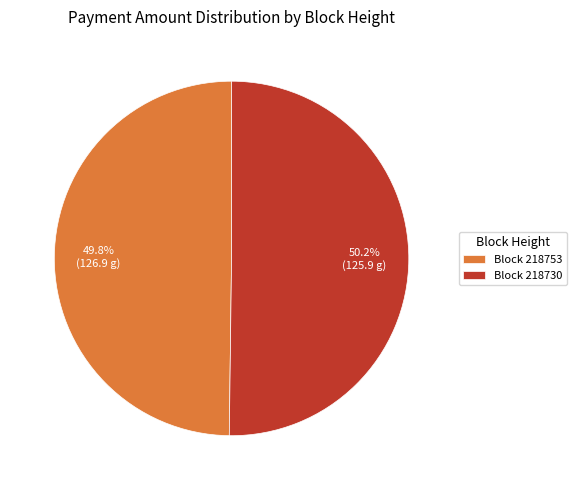

What is the ratio of the value at Block 218730 to the value at Block 218753?

1.0